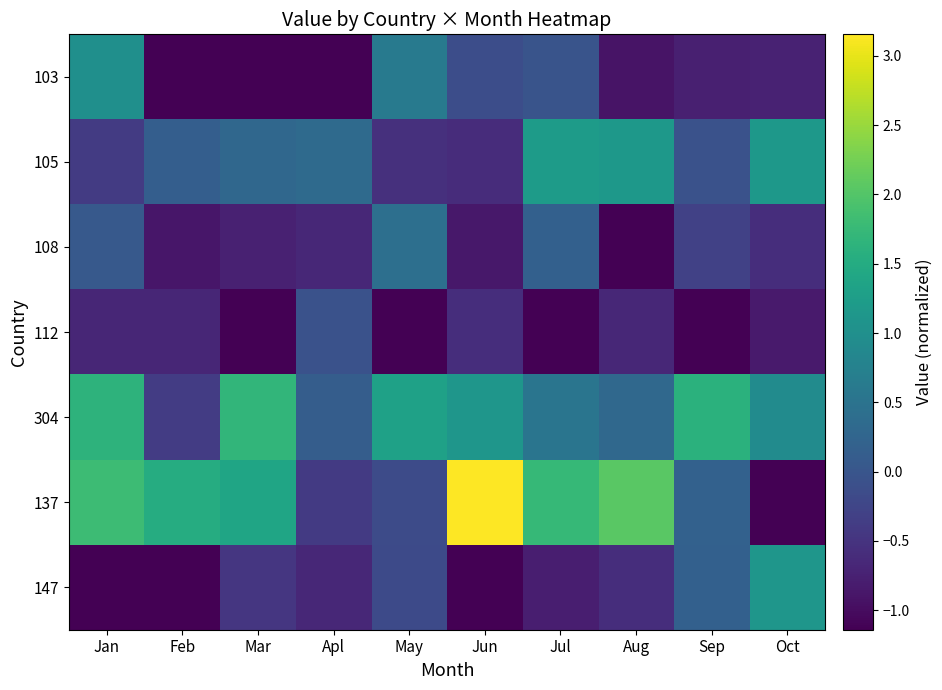

List the series in order of their peak value, highest first.

137, 304, 105, 147, 103, 108, 112